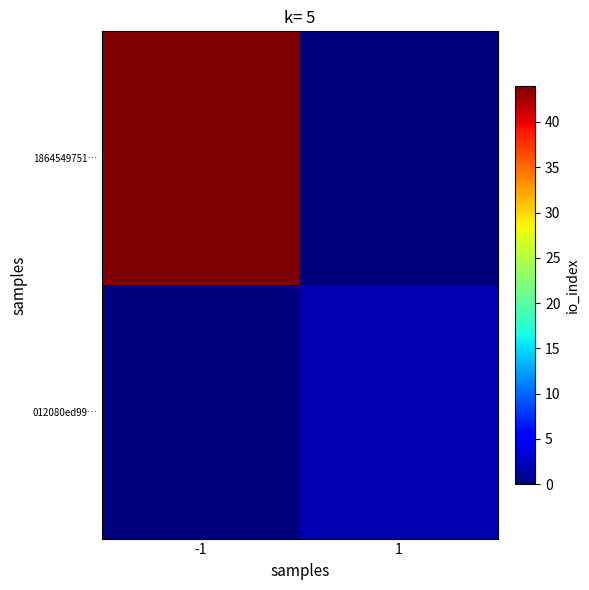

Reading left to right, extract all data points from this chart.

1864549751…: -1=44	1=0
012080ed99…: -1=0	1=2